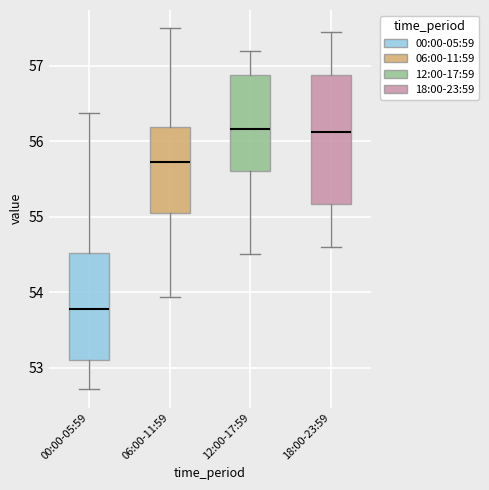

Reading left to right, transcribe this box plot: for each box, give where its median line is, the range the box spans, and where its two whiskers end, as read against the y-axis. The values are not printed on the chart, so give them approximately, as read against the axis.

00:00-05:59: median 53.8, box 53.1 to 54.5, whiskers 52.7 to 56.4
06:00-11:59: median 55.7, box 55.0 to 56.2, whiskers 53.9 to 57.5
12:00-17:59: median 56.2, box 55.6 to 56.9, whiskers 54.5 to 57.2
18:00-23:59: median 56.1, box 55.2 to 56.9, whiskers 54.6 to 57.5